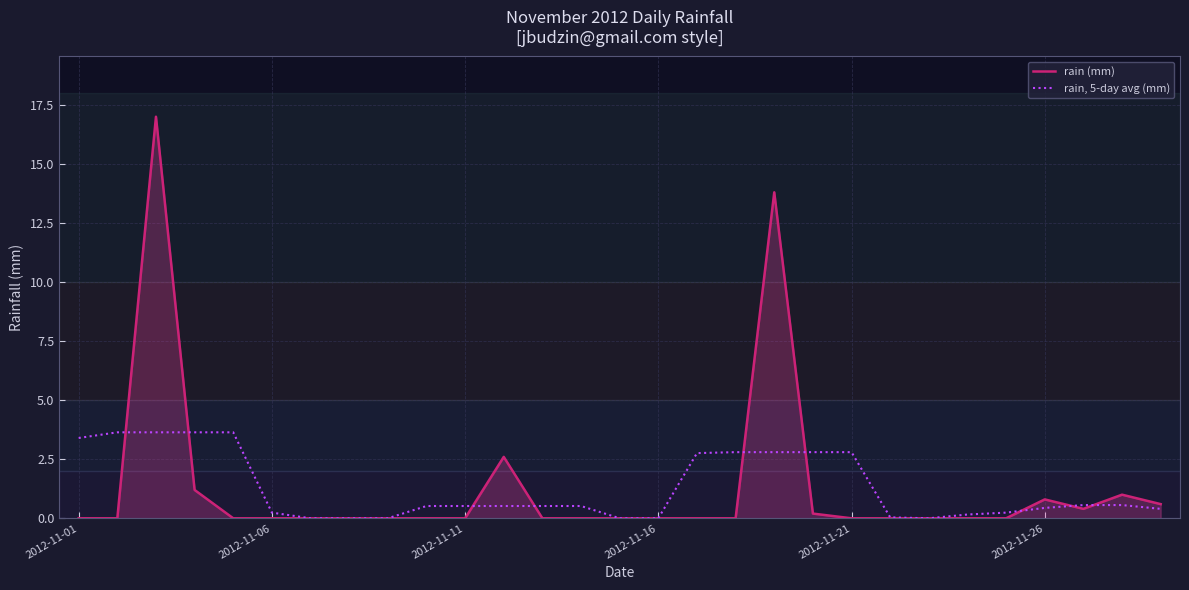

List the series in order of their overall mean, highest first.

rain (mm), rain, 5-day avg (mm)